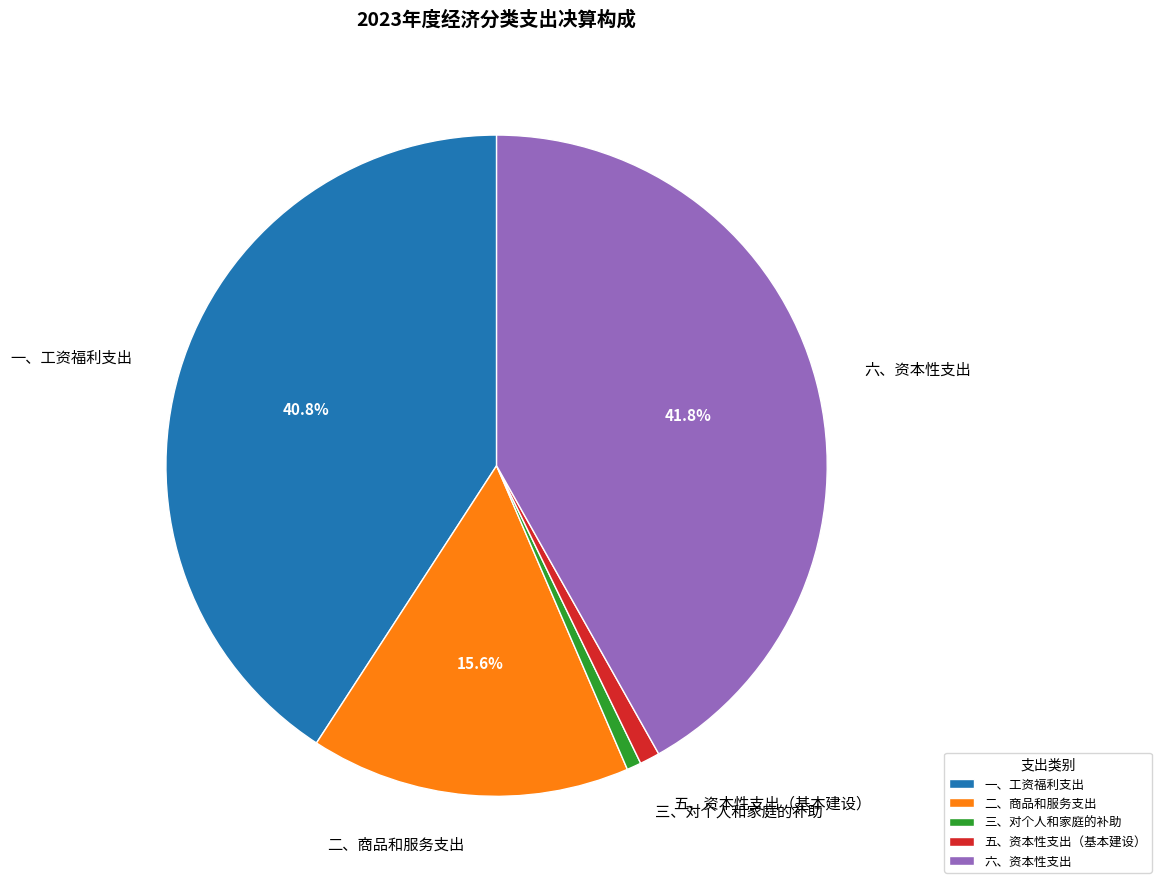

The 六、资本性支出 slice represents 42% of the pie. True or false?

True